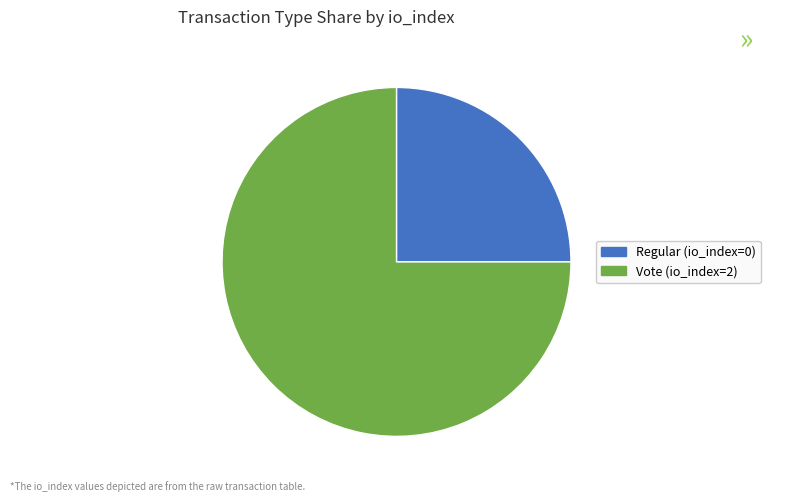

True or false: Regular (io_index=0) accounts for 8% of the total.

False